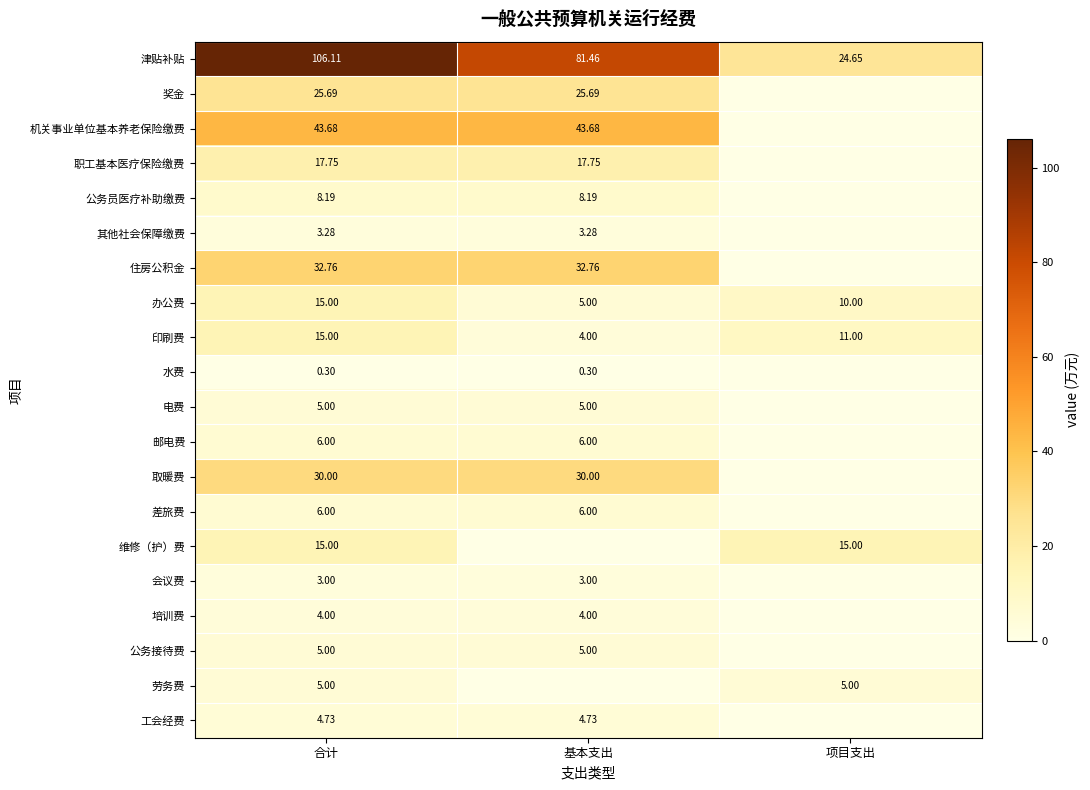

At which label does 印刷费 reach its minimum?

基本支出